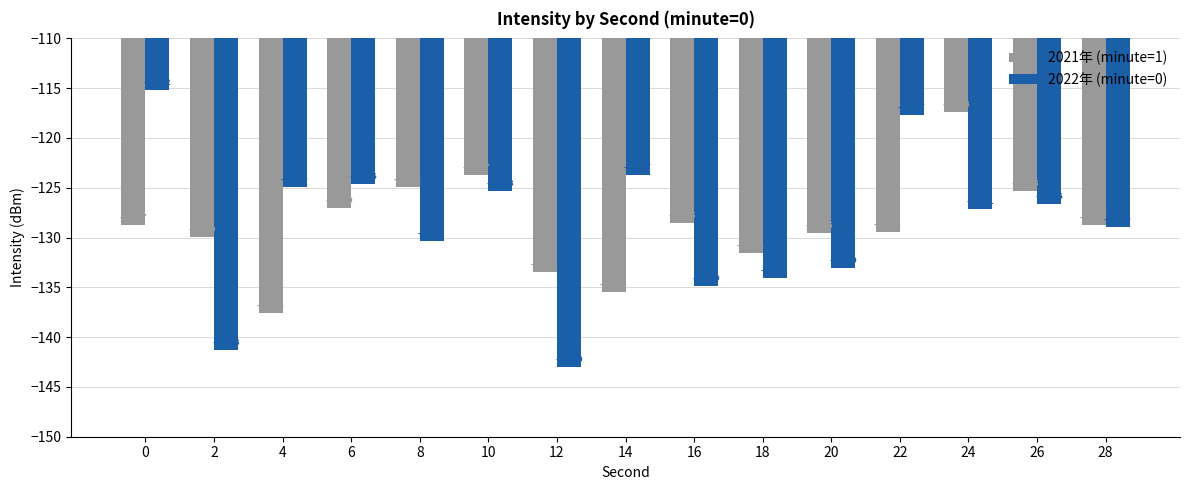

What is the value of the 2021年 (minute=1) bar at the 3rd from the left?

-137.6